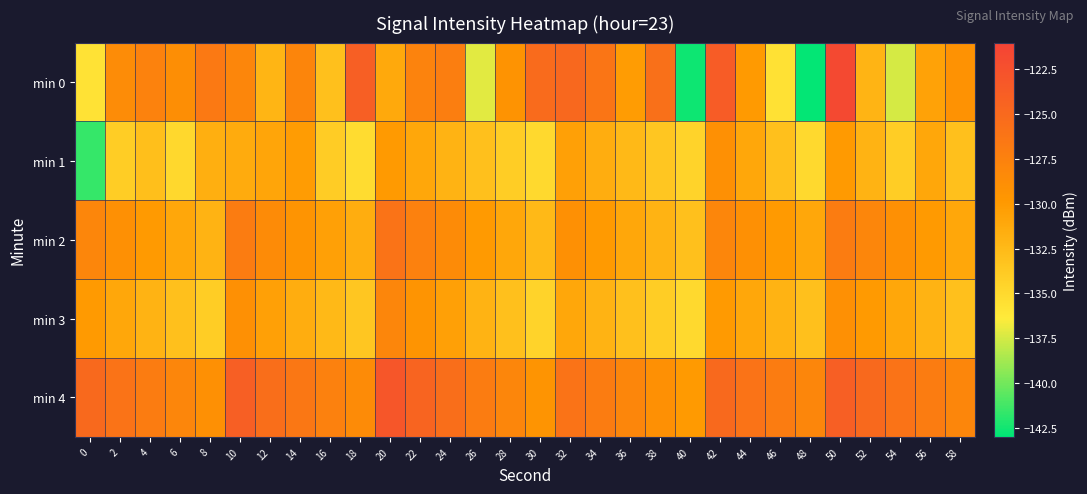

How many series are shown in this chart?

5